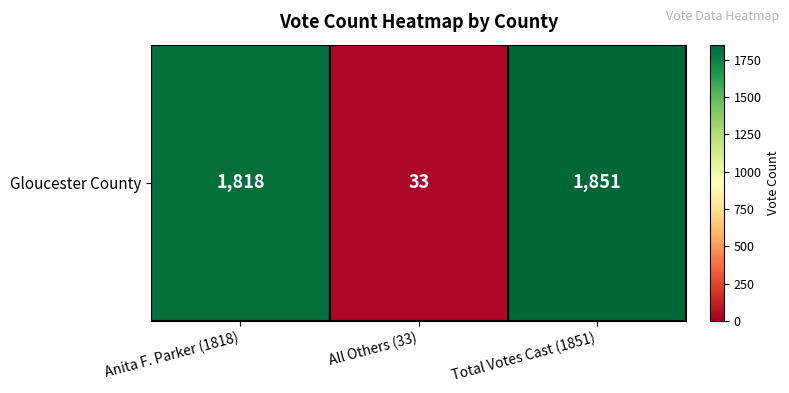

Between Total Votes Cast (1851) and All Others (33), which is larger?

Total Votes Cast (1851)